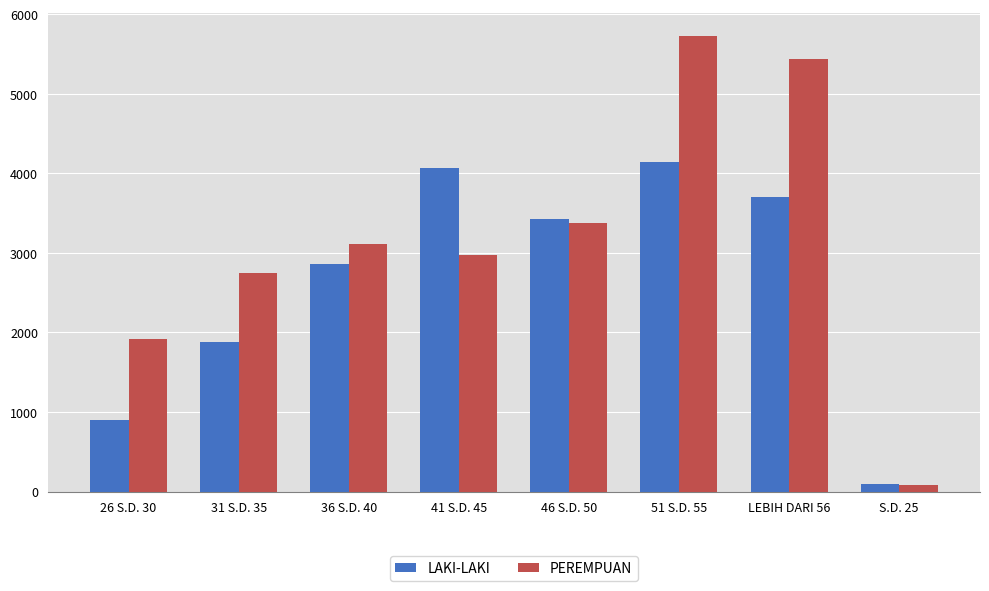

What value does the LAKI-LAKI series have at 36 S.D. 40, to the nearest 50?

2850